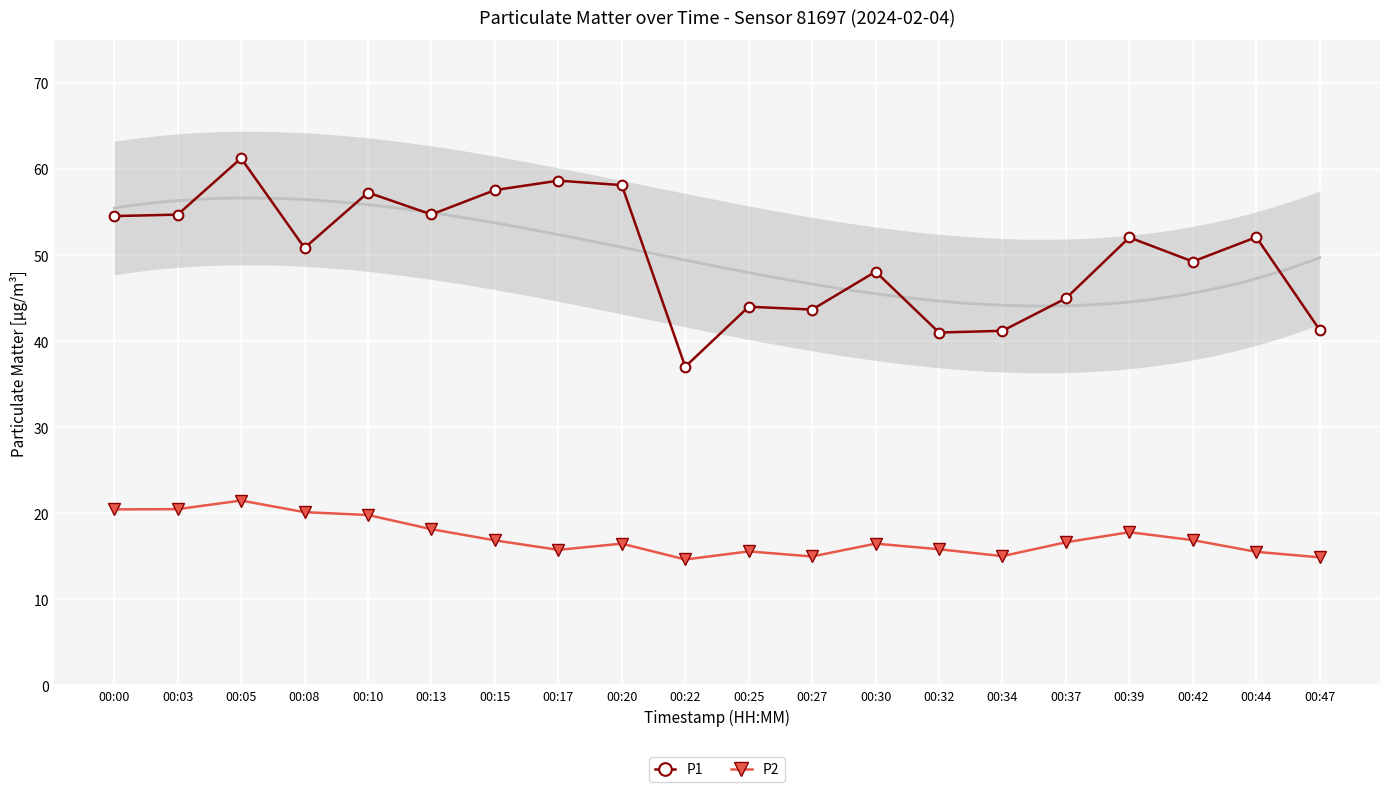

Where does the P1 series first go above 52?

00:00